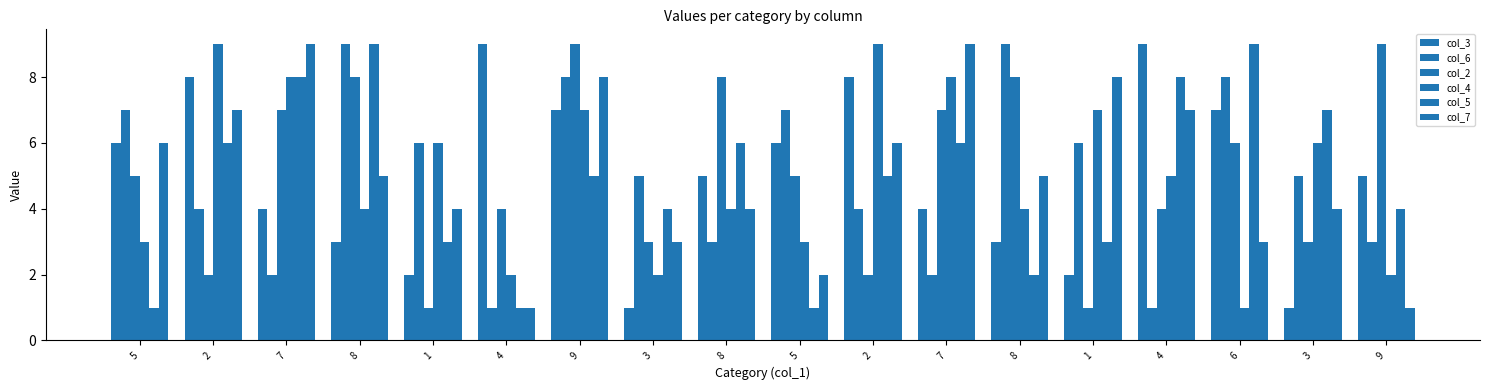

Count the number of data series in this chart.

6